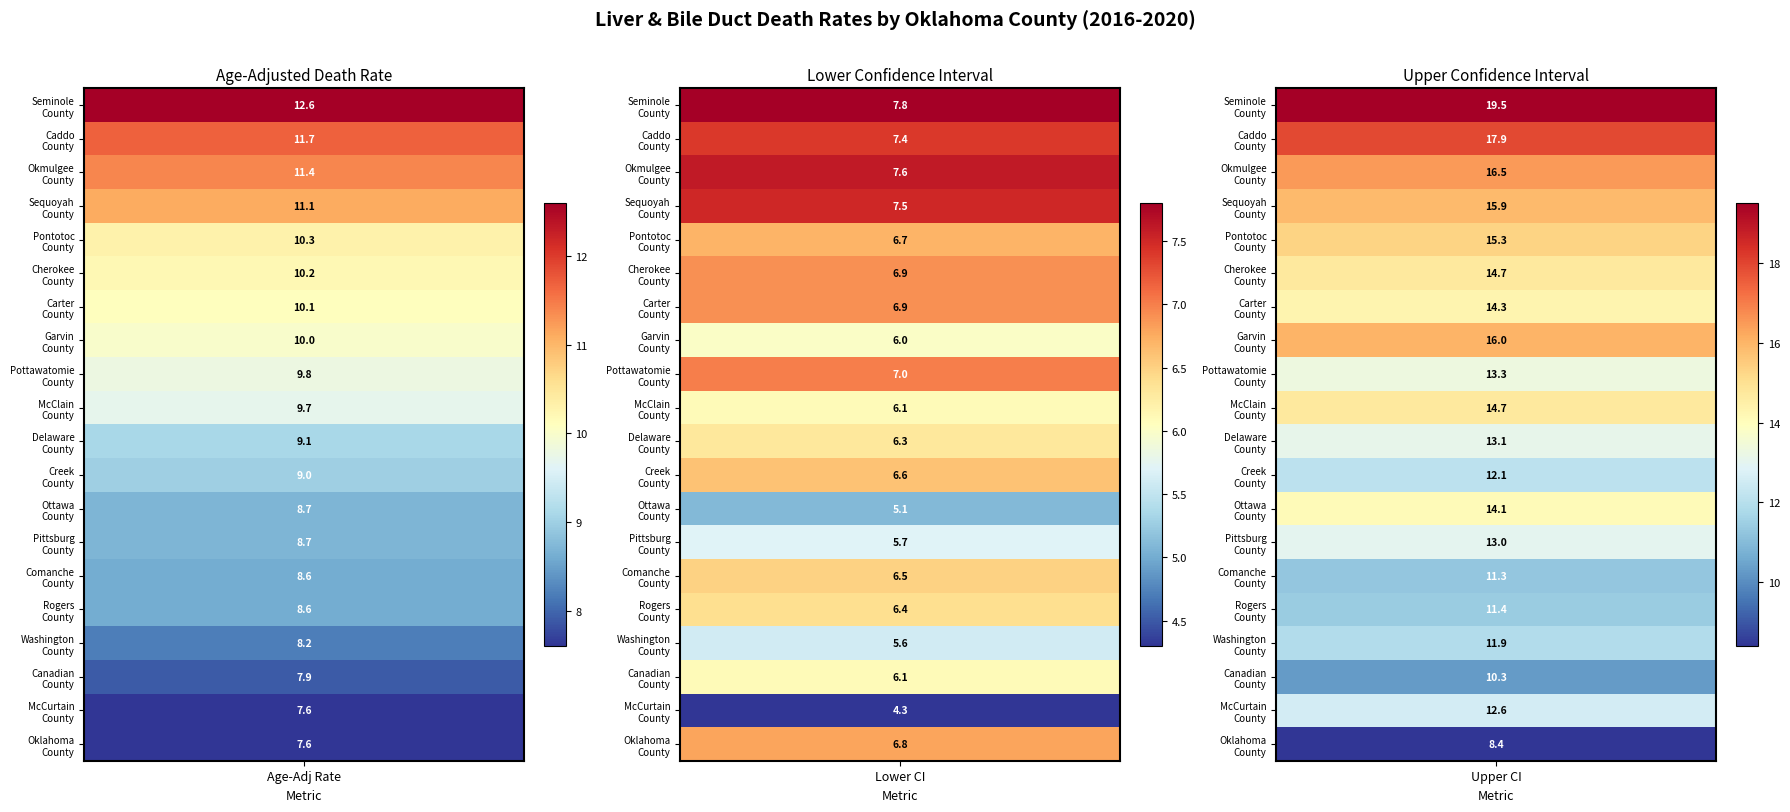

Reading right to left, transcribe all the data shown in this chart.

Seminole County: 2=19.5	1=7.8	0=12.6
Caddo County: 2=17.9	1=7.4	0=11.7
Okmulgee County: 2=16.5	1=7.6	0=11.4
Sequoyah County: 2=15.9	1=7.5	0=11.1
Pontotoc County: 2=15.3	1=6.7	0=10.3
Cherokee County: 2=14.7	1=6.9	0=10.2
Carter County: 2=14.3	1=6.9	0=10.1
Garvin County: 2=16.0	1=6.0	0=10.0
Pottawatomie County: 2=13.3	1=7.0	0=9.8
McClain County: 2=14.7	1=6.1	0=9.7
Delaware County: 2=13.1	1=6.3	0=9.1
Creek County: 2=12.1	1=6.6	0=9.0
Ottawa County: 2=14.1	1=5.1	0=8.7
Pittsburg County: 2=13.0	1=5.7	0=8.7
Comanche County: 2=11.3	1=6.5	0=8.6
Rogers County: 2=11.4	1=6.4	0=8.6
Washington County: 2=11.9	1=5.6	0=8.2
Canadian County: 2=10.3	1=6.1	0=7.9
McCurtain County: 2=12.6	1=4.3	0=7.6
Oklahoma County: 2=8.4	1=6.8	0=7.6